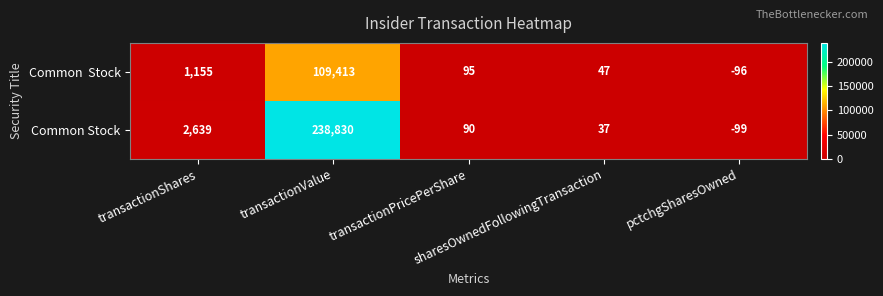

At how many categories does at least one series exceed 125584?

1